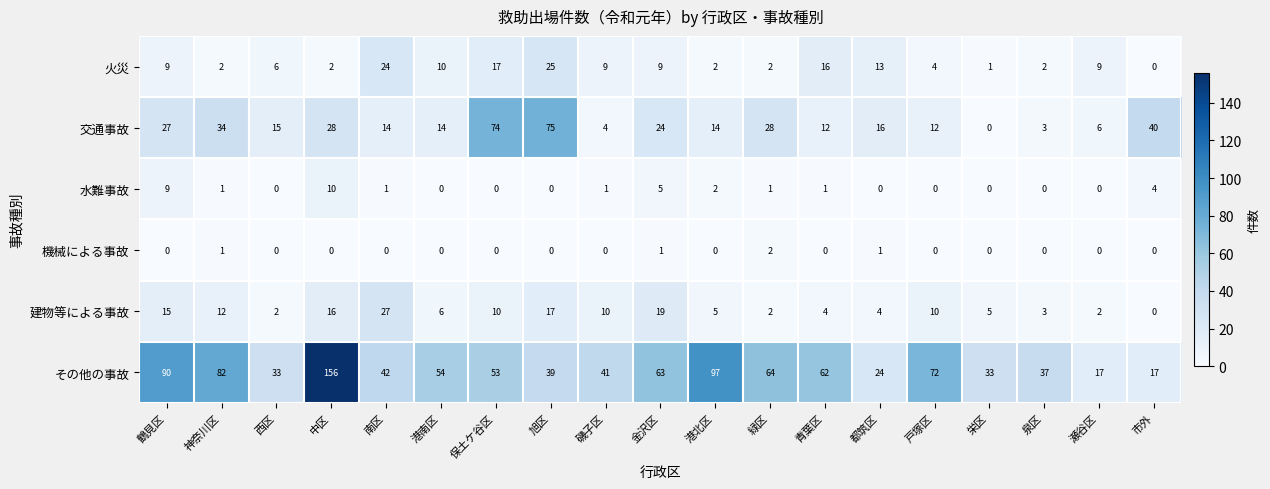

The 建物等による事故 series shows 2 at 瀬谷区. True or false?

True